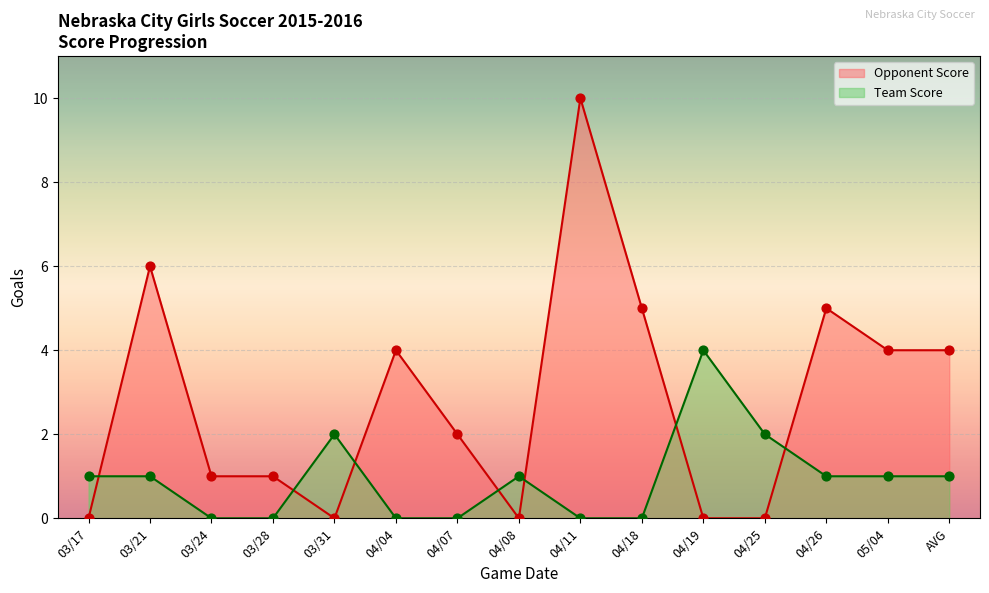

What are all the series names shown in the legend?

Opponent Score, Team Score